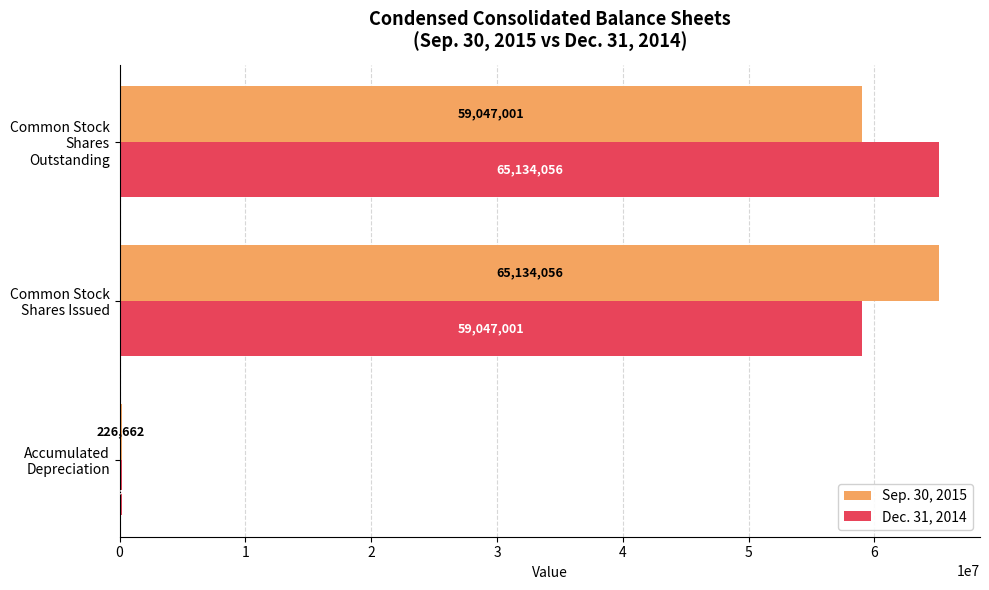

What is the sum of all Sep. 30, 2015 values?

124407719